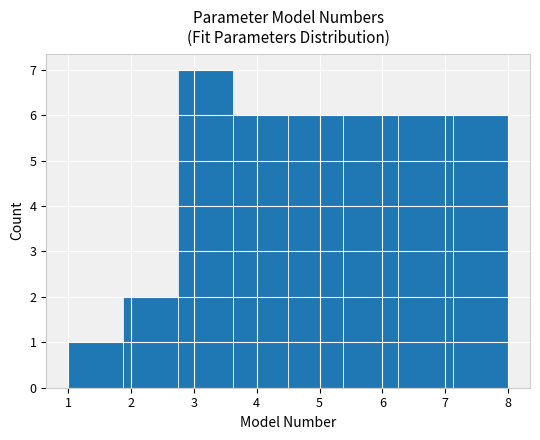

Reading left to right, transcribe this chart: for each bar, give the range it covers on the x-axis and its height. Neither the bar edges nor the heights are printed on the chart, so give them approximately, as read against the axes.

1.0 to 1.9: 1
1.9 to 2.8: 2
2.8 to 3.6: 7
3.6 to 4.5: 6
4.5 to 5.4: 6
5.4 to 6.3: 6
6.3 to 7.1: 6
7.1 to 8.0: 6